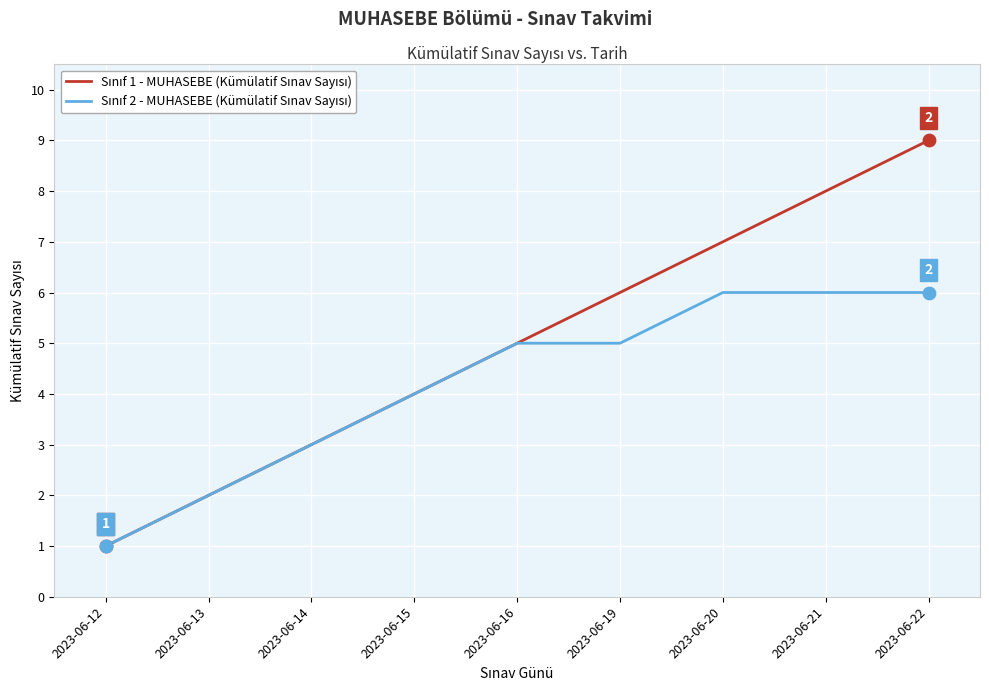

What is the total value across all series at 2023-06-14?

6